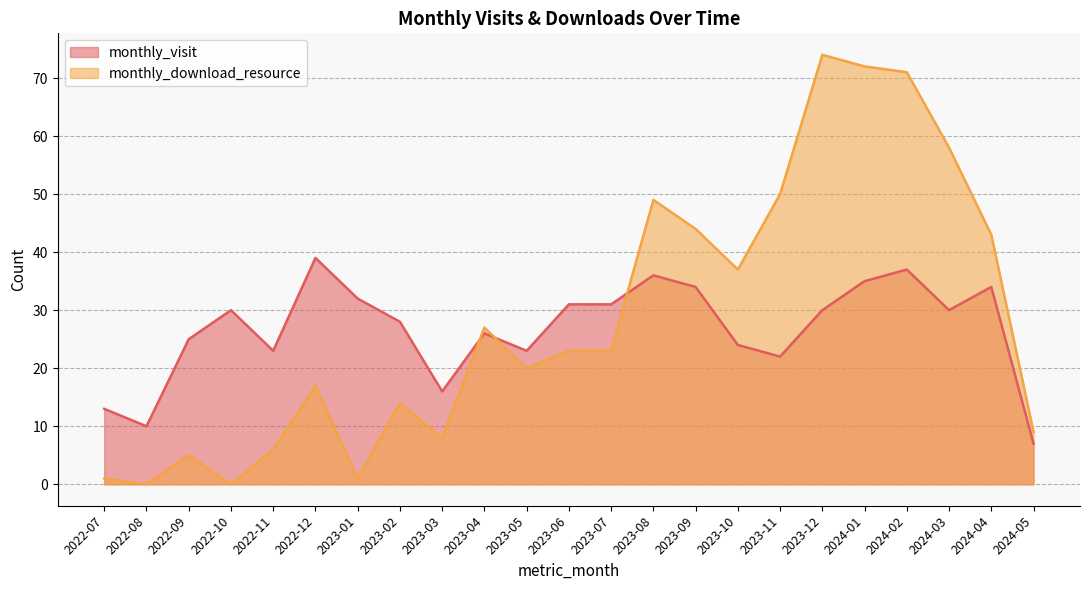

Which has a higher value, 2022-08 or 2023-11?

2023-11